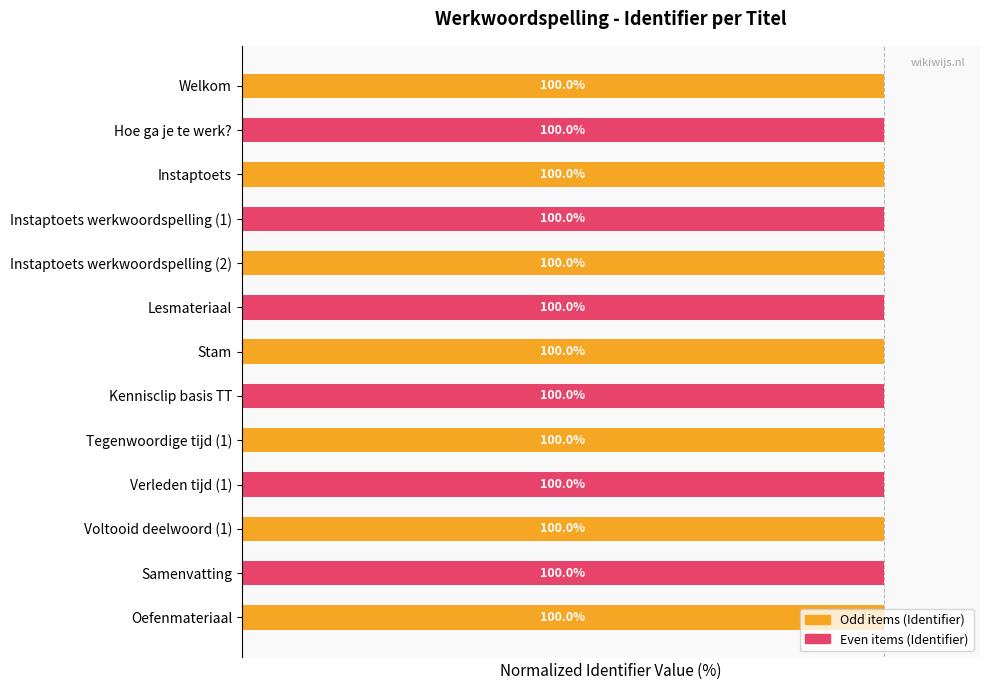

Where is the data nearest to the value 99?

Welkom